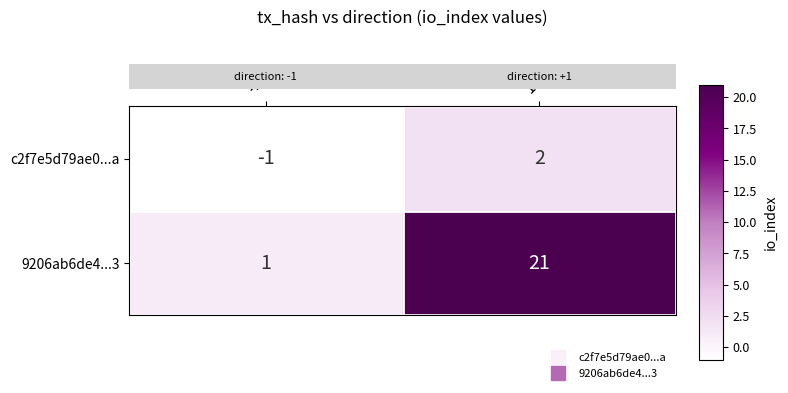

True or false: c2f7e5d79ae0...a has a value of -1 at -1.

True